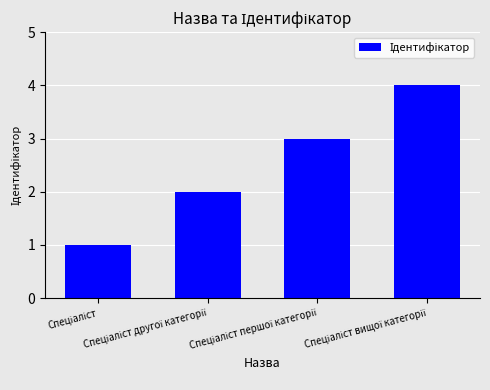

What is the difference between the maximum and minimum values?

3